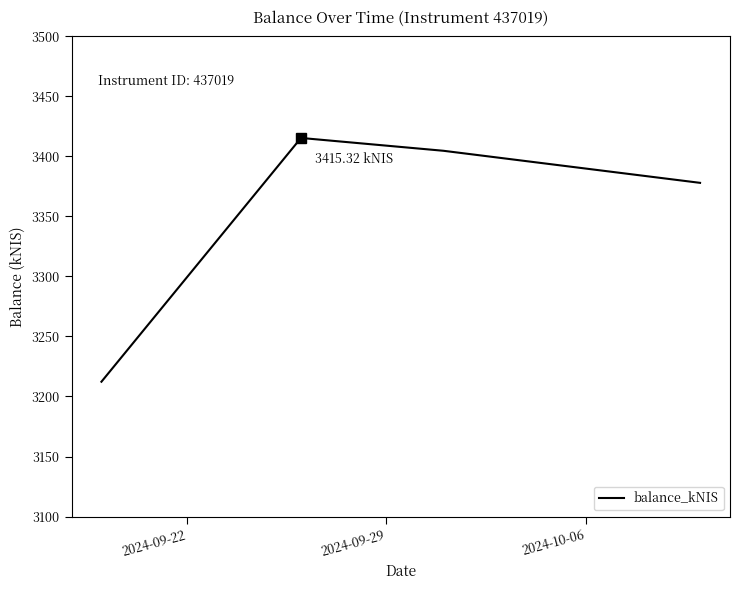

Reading right to left, list all the values displayed in this chart.

3377.9	3404.6	3415.3	3212.3